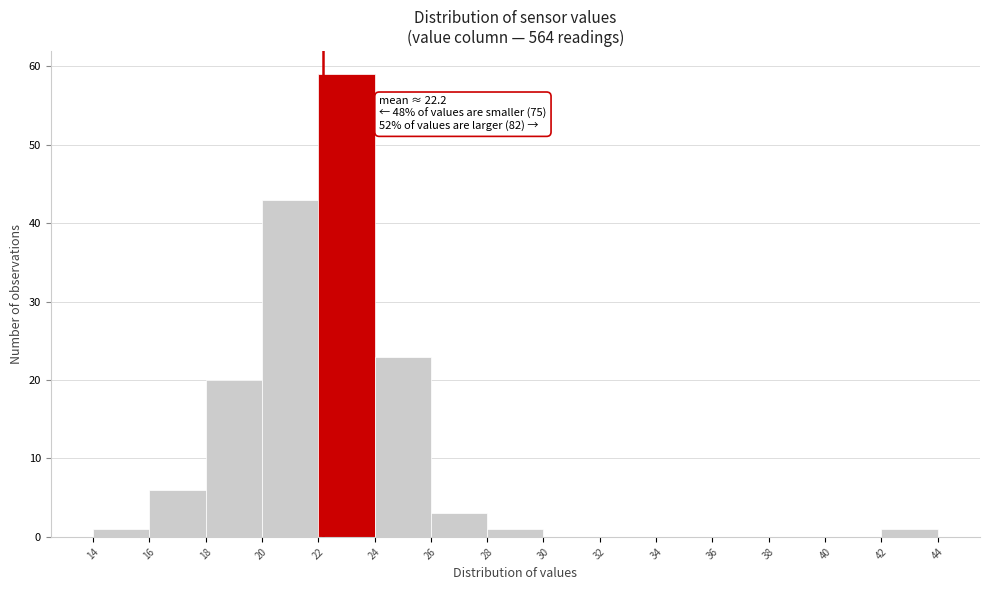

Over which range of the x-axis is the bar tallest?

22 to 24